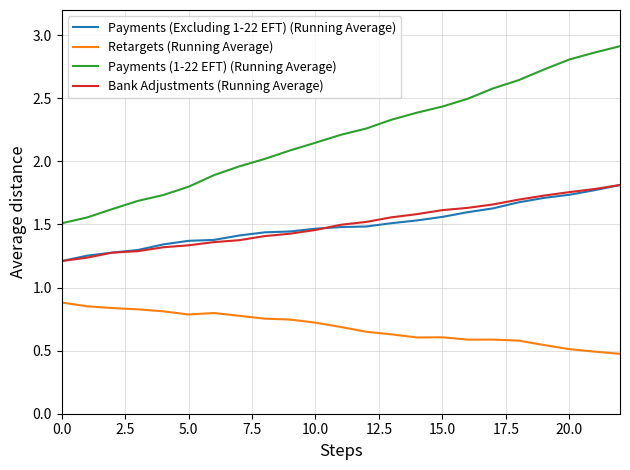

True or false: Payments (1-22 EFT) (Running Average) and Bank Adjustments (Running Average) cross at least once.

False